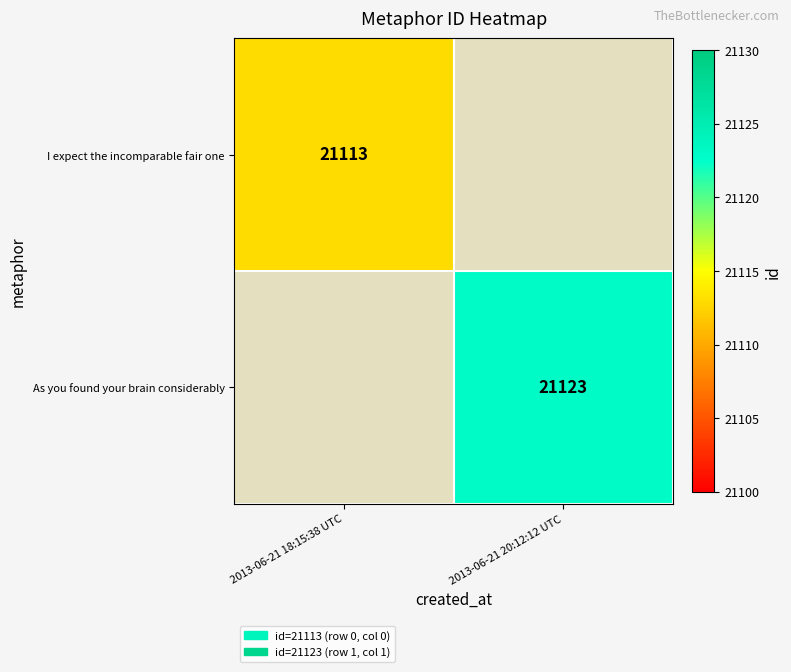

Which series has the largest range (max minus min)?

I expect the incomparable fair one